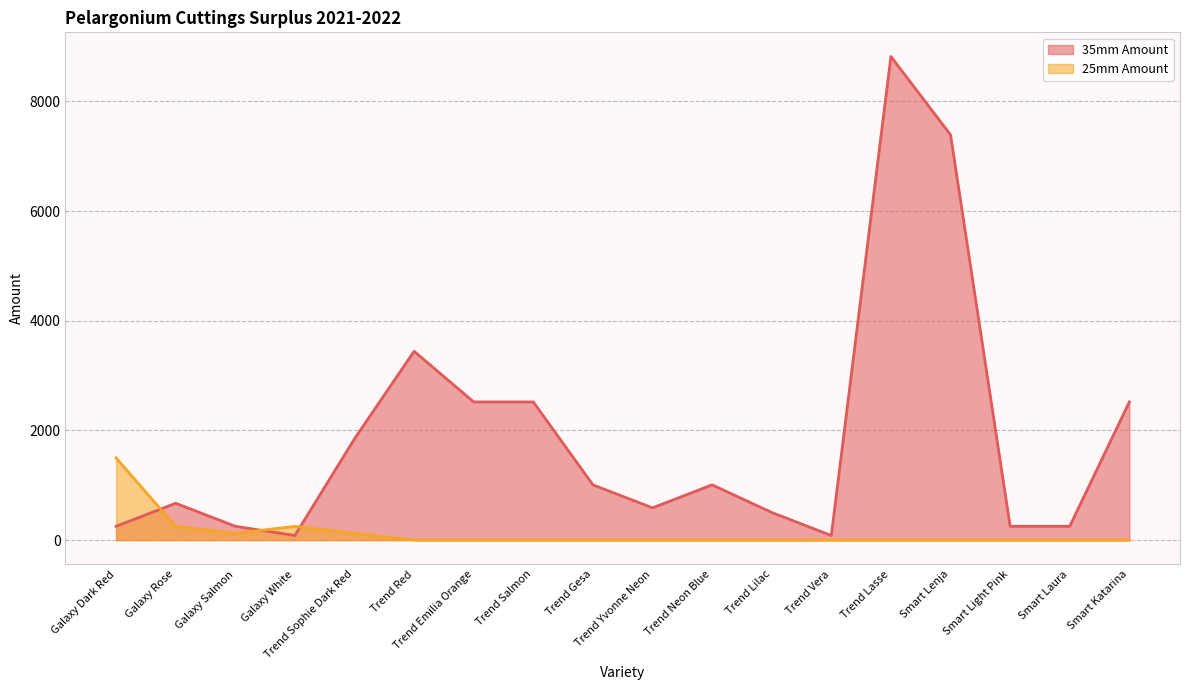

What is the difference between the 25mm Amount values at Smart Katarina and Trend Sophie Dark Red?

125